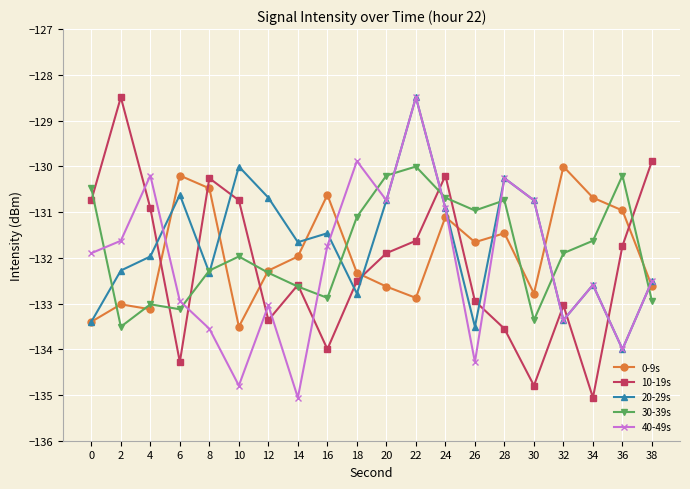

At which category is the sum across all series the highest?

22